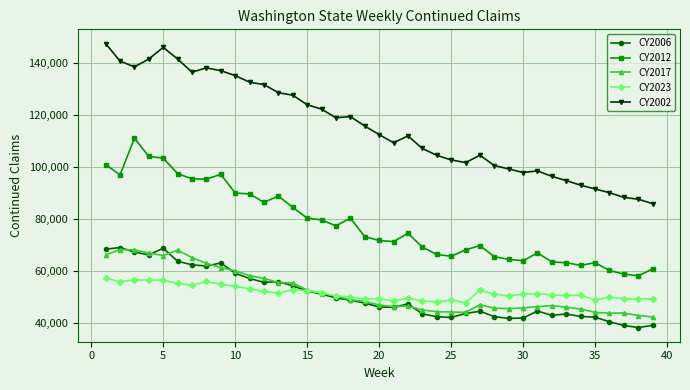

Count the number of categories in the chart.

39